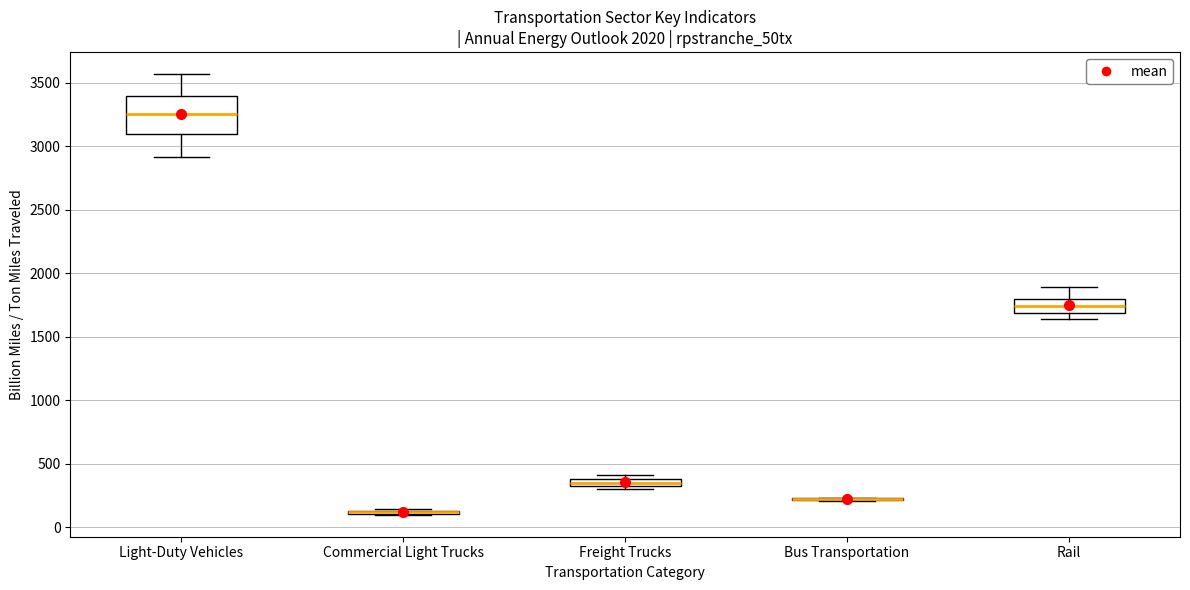

Comparing the boxes themselves (not the whiskers), which one is the tallest?

Light-Duty Vehicles